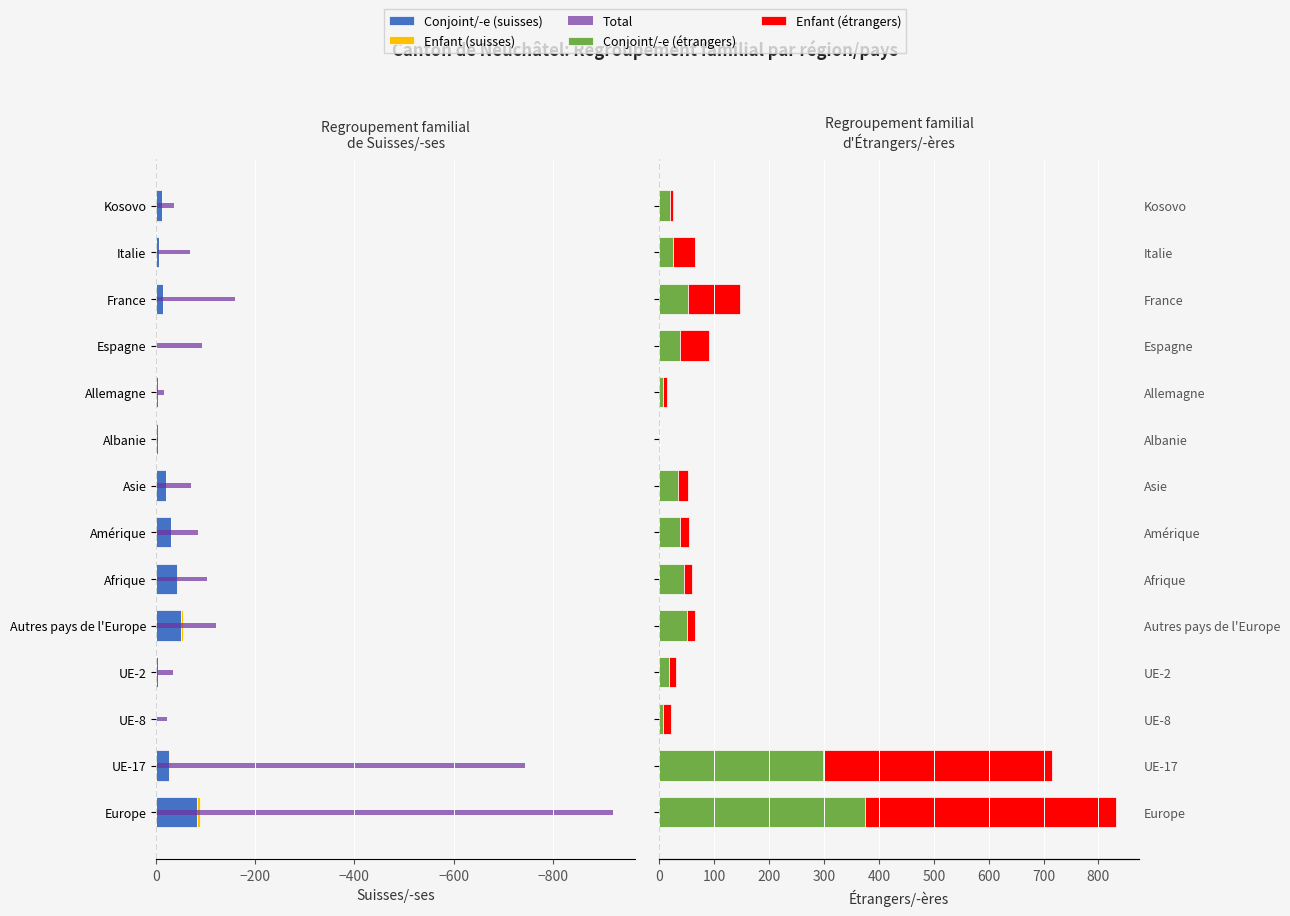

Reading right to left, what are all the values shown in this chart?

Conjoint/-e (suisses): -12	-5	-13	-2	-3	-3	-19	-30	-43	-51	-3	-1	-27	-83
Enfant (suisses): 0	0	0	0	0	0	0	-1	-1	-4	0	0	-1	-5
Total: -36	-69	-160	-92	-16	-4	-71	-85	-103	-120	-34	-22	-744	-921
Conjoint/-e (étrangers): 19	25	52	37	6	1	34	37	44	51	18	6	299	374
Enfant (étrangers): 5	39	95	53	7	0	18	17	15	13	13	15	417	458